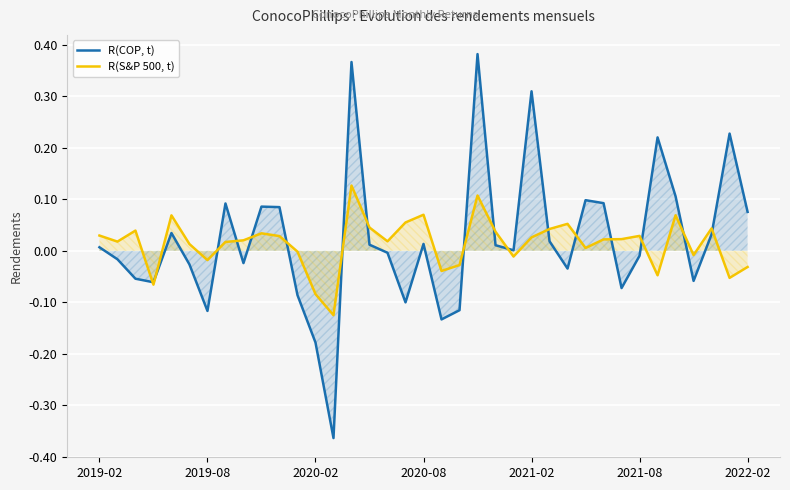

True or false: R(S&P 500, t) has a value of 0.0 at 34.

True